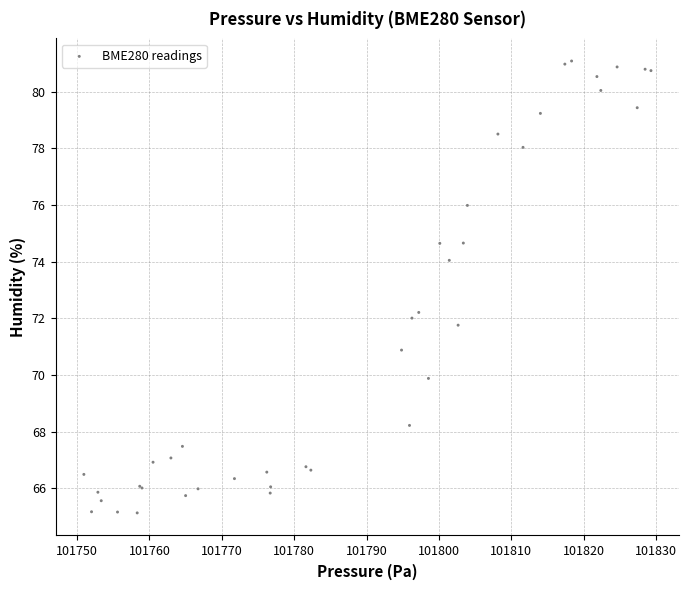

What Y value in the scatter plot is closest to 73?

72.2